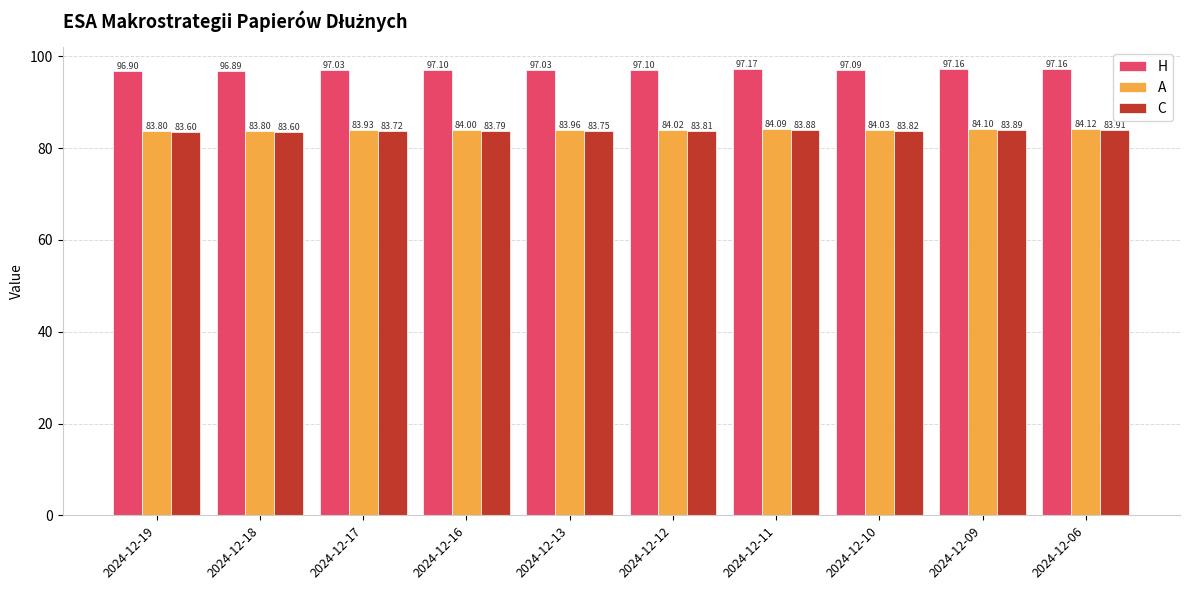

What is the spread (max minus min) of values at 2024-12-16?

13.3